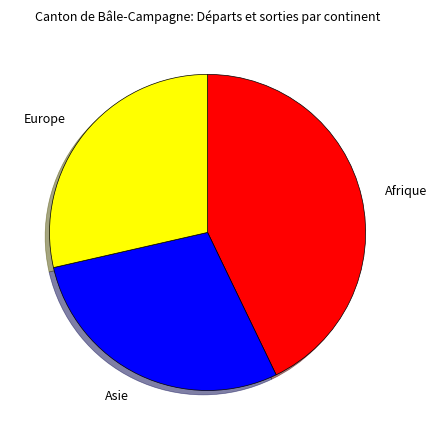

The Asie slice represents 29% of the pie. True or false?

True